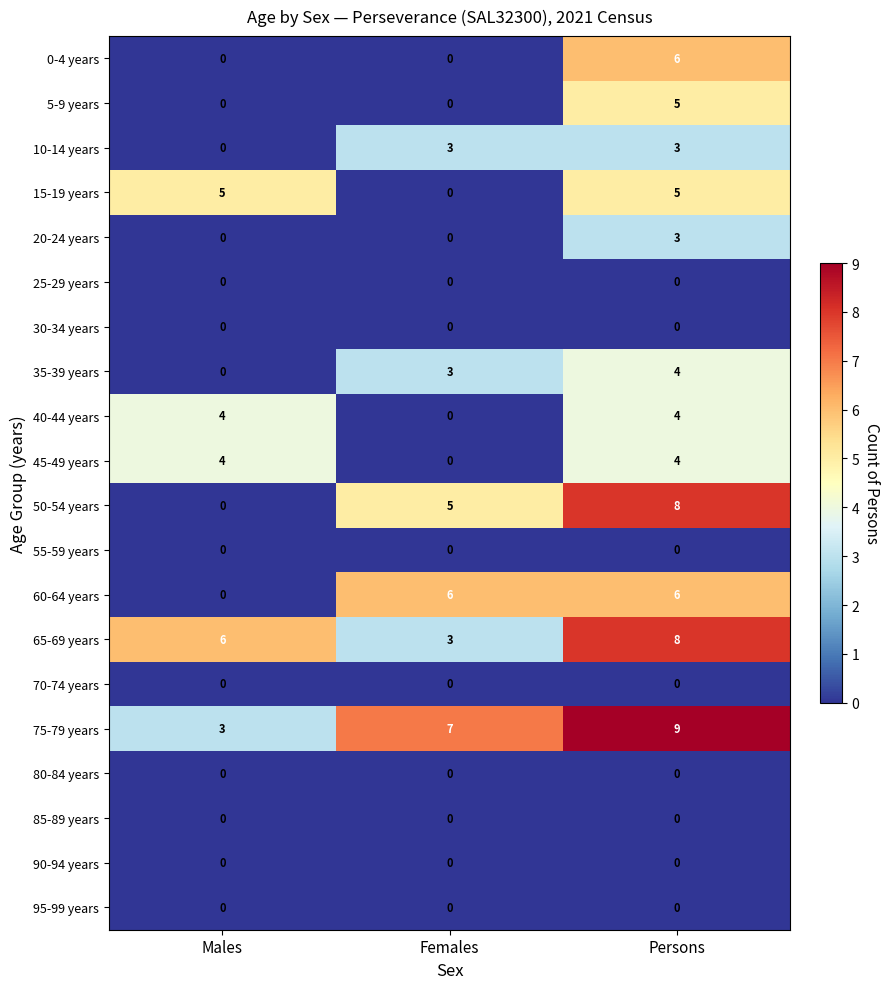

Which label corresponds to the largest value in the chart?

Persons